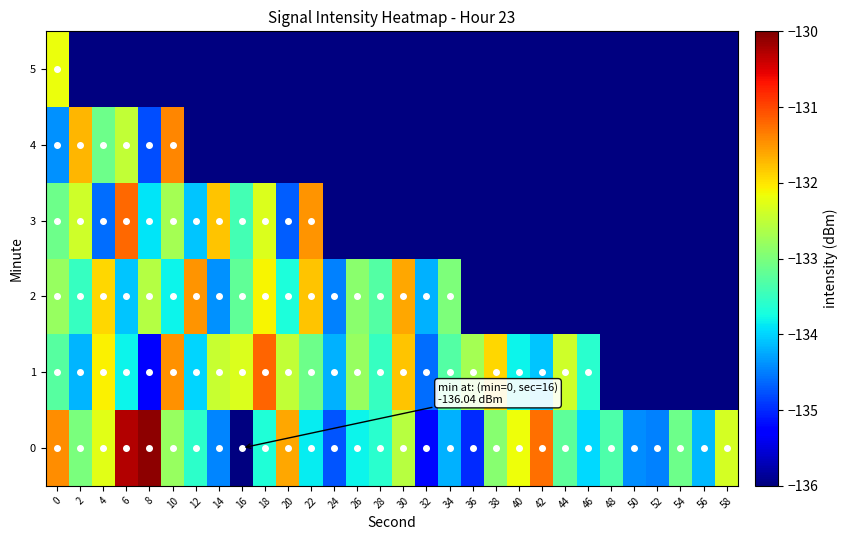

What is the difference between the second highest and minimum values in the 4 series?

3.6